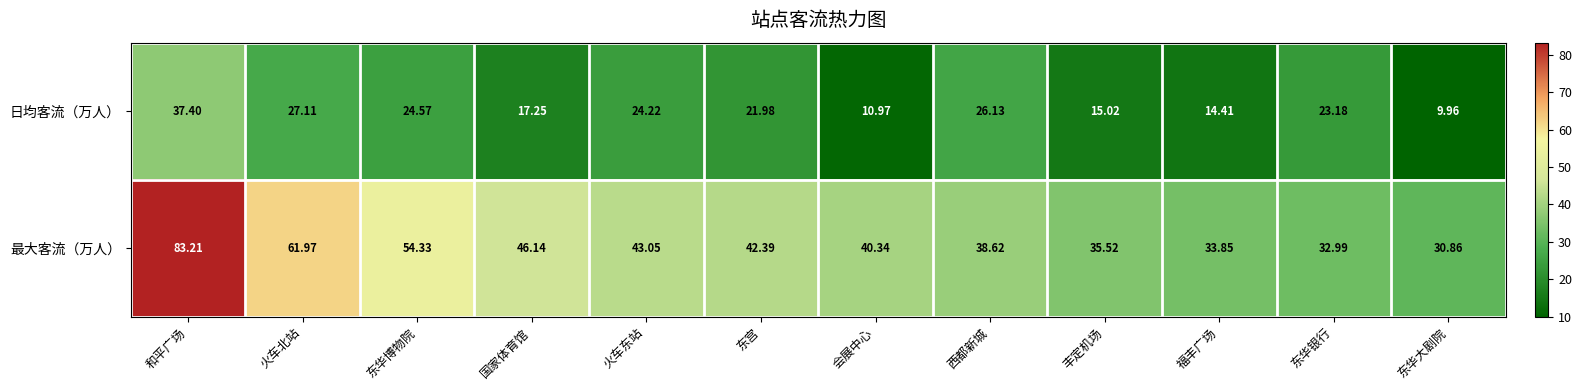

How many series are shown in this chart?

2